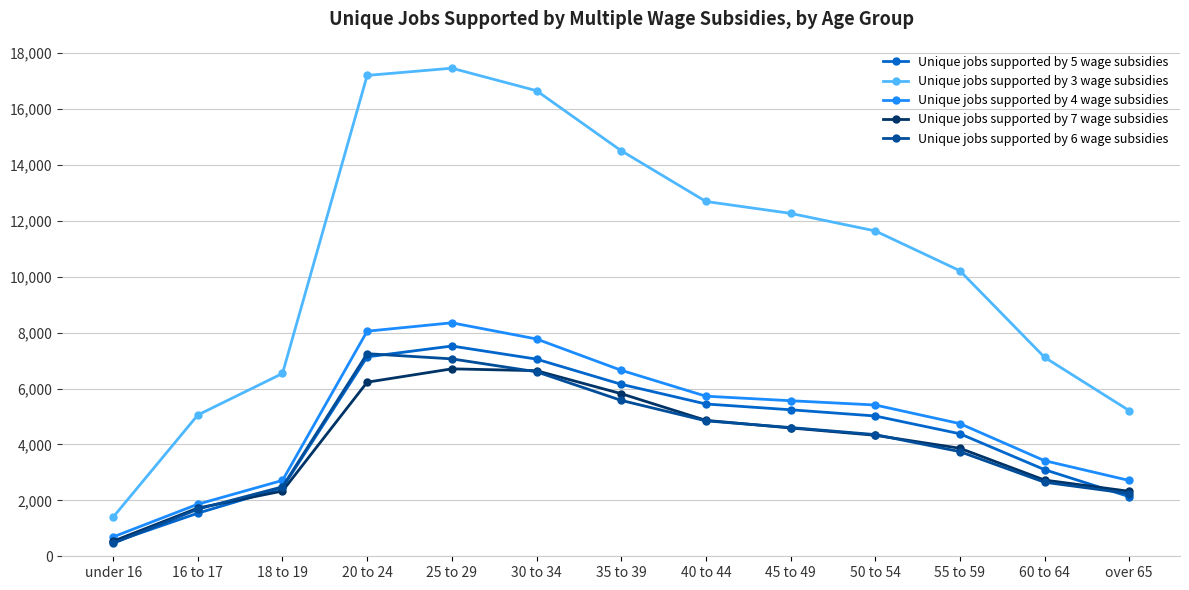

Rank the series by their maximum value, from highest to lowest.

Unique jobs supported by 3 wage subsidies, Unique jobs supported by 4 wage subsidies, Unique jobs supported by 5 wage subsidies, Unique jobs supported by 6 wage subsidies, Unique jobs supported by 7 wage subsidies